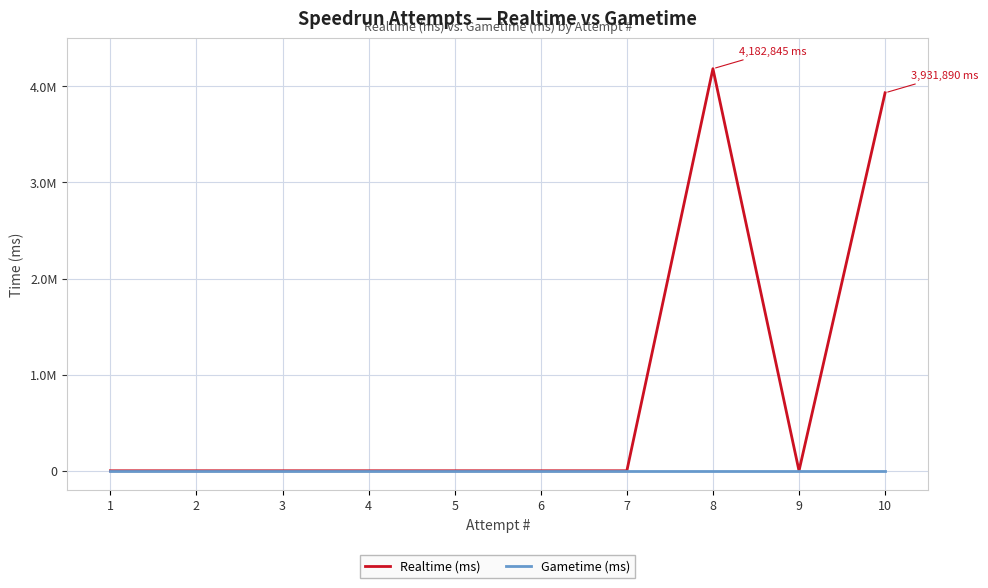

At which label is Realtime (ms) closest to 2091422?

10